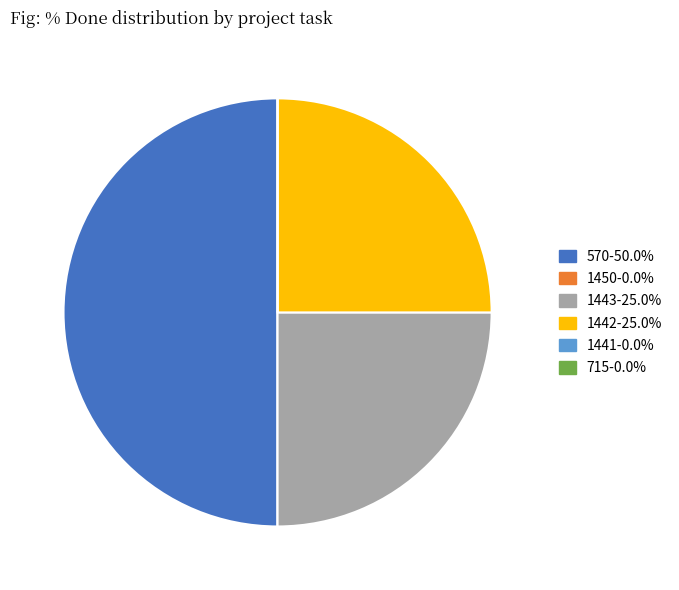

What is the ratio of the value at 1442 to the value at 1443?

1.0